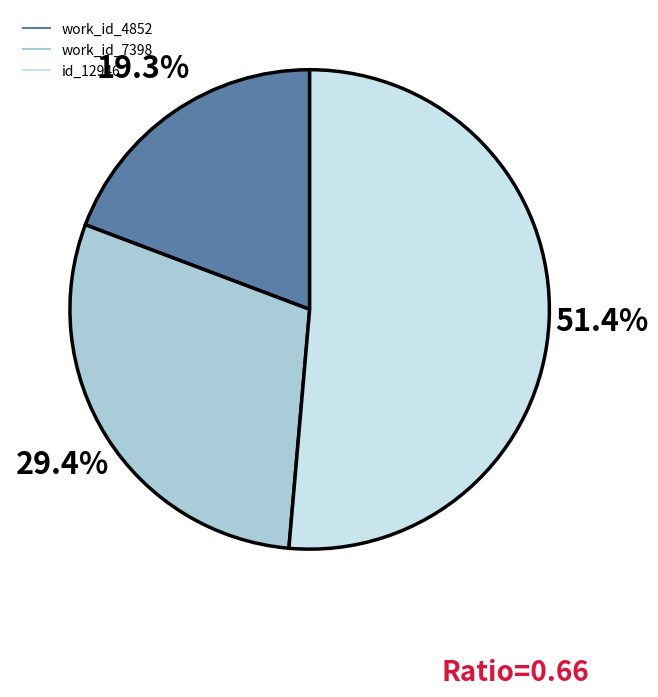

Count the number of slices in the pie.

3